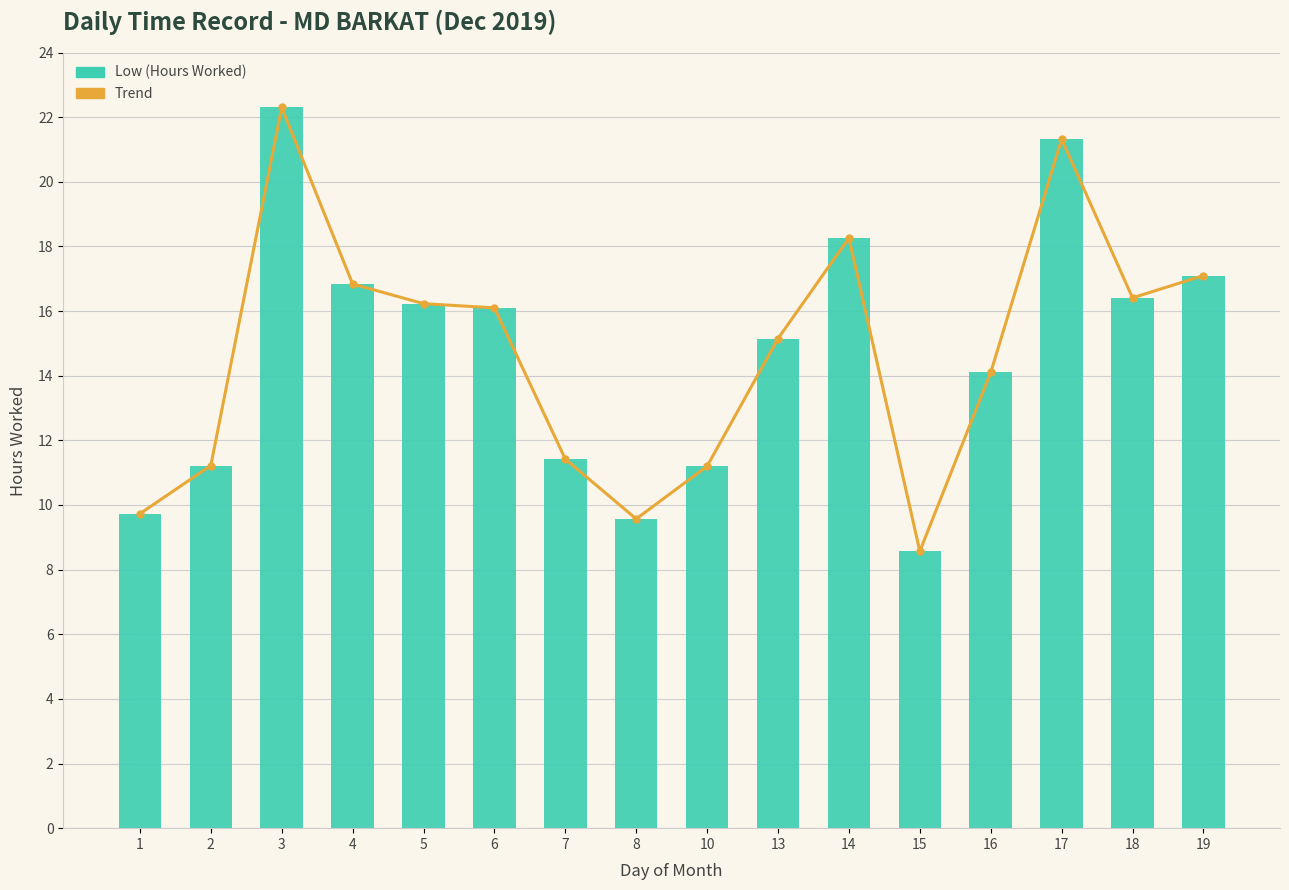

What is the sum of all Trend values?

235.5